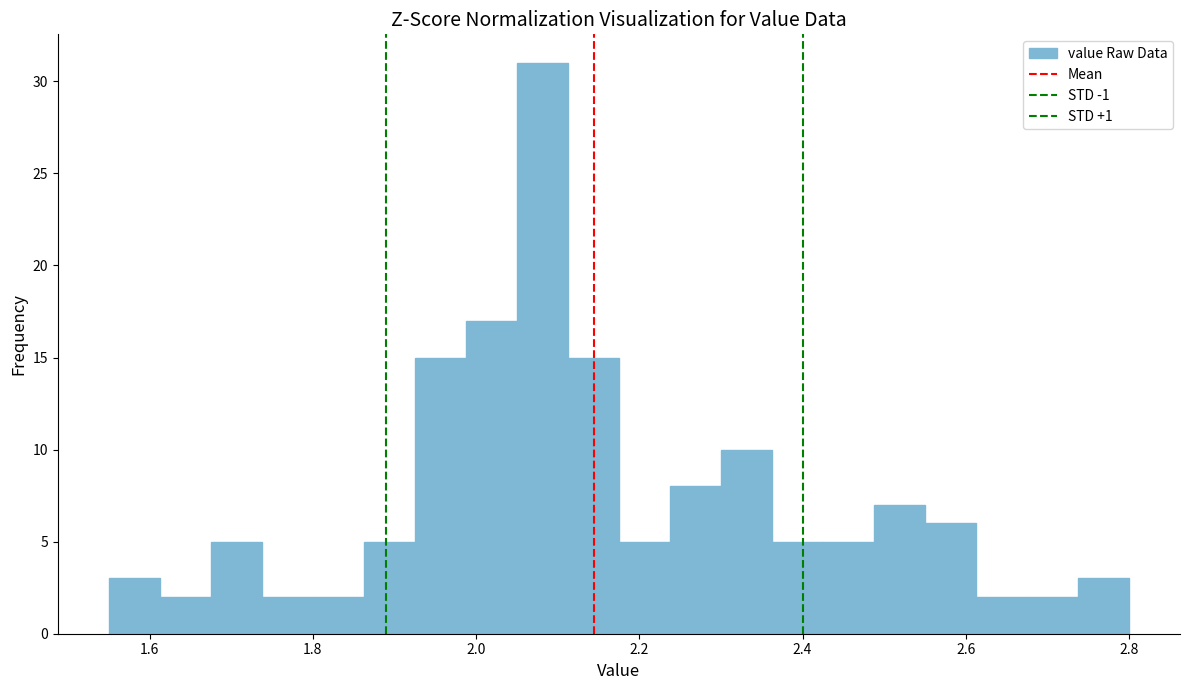

Around what value on the x-axis is the tallest bar? Give the approximate position of its centre, as read against the axis.

2.08